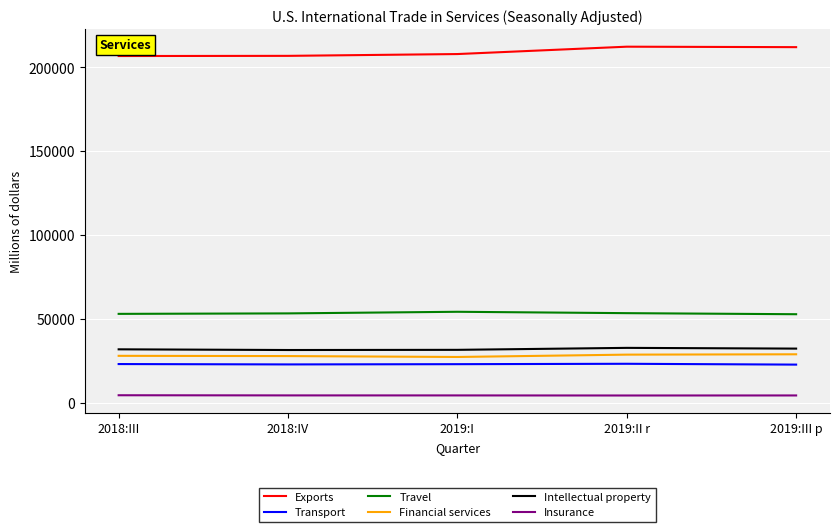

The value of Transport at 2018:IV is 22882. True or false?

True